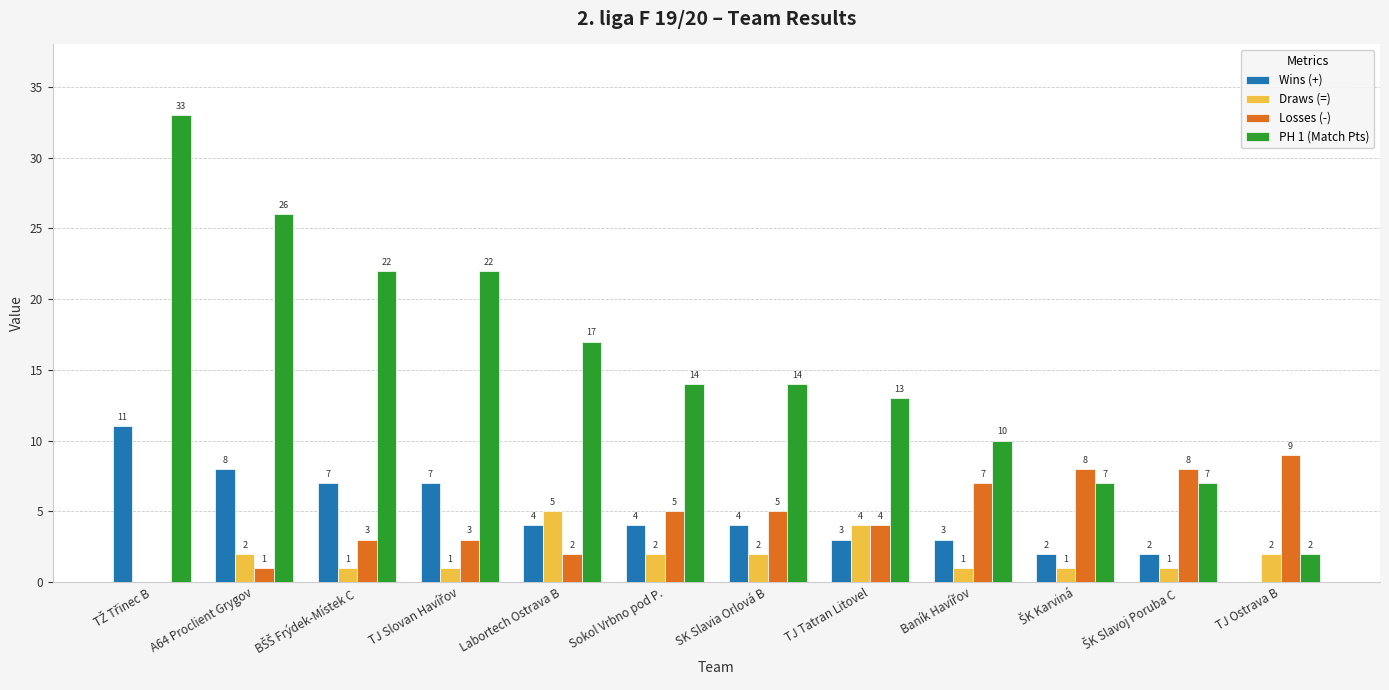

The value of Wins (+) at SK Slavia Orlová B is 4. True or false?

True